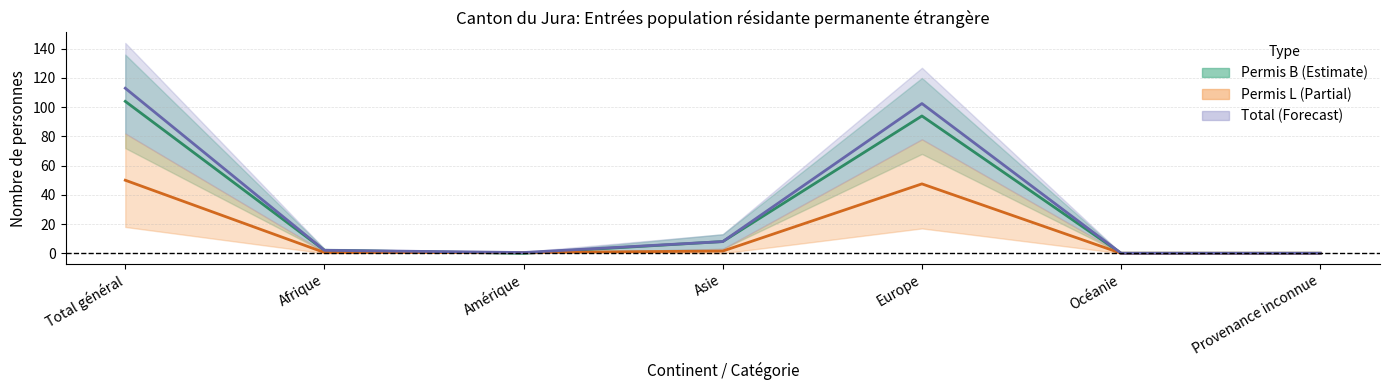

True or false: Permis B (Total) and Total (midline) cross at least once.

False